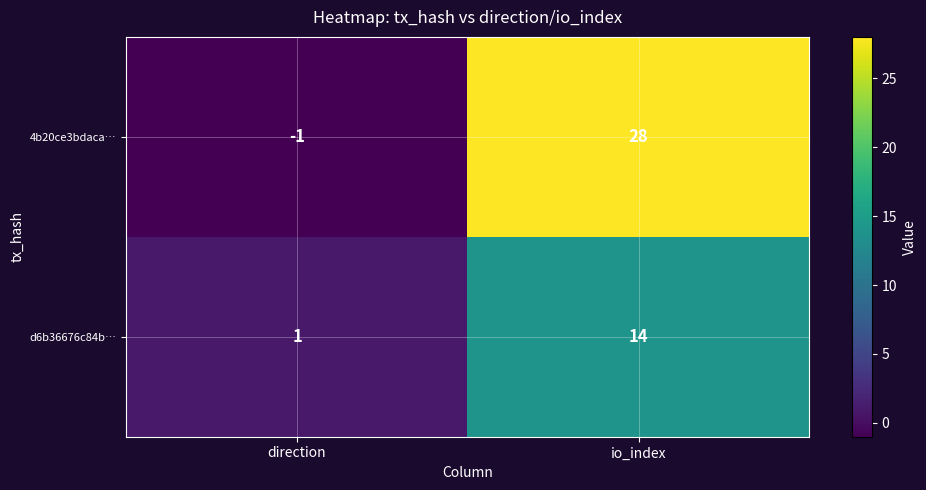

Where is d6b36676c84b… nearest to the value 7?

direction